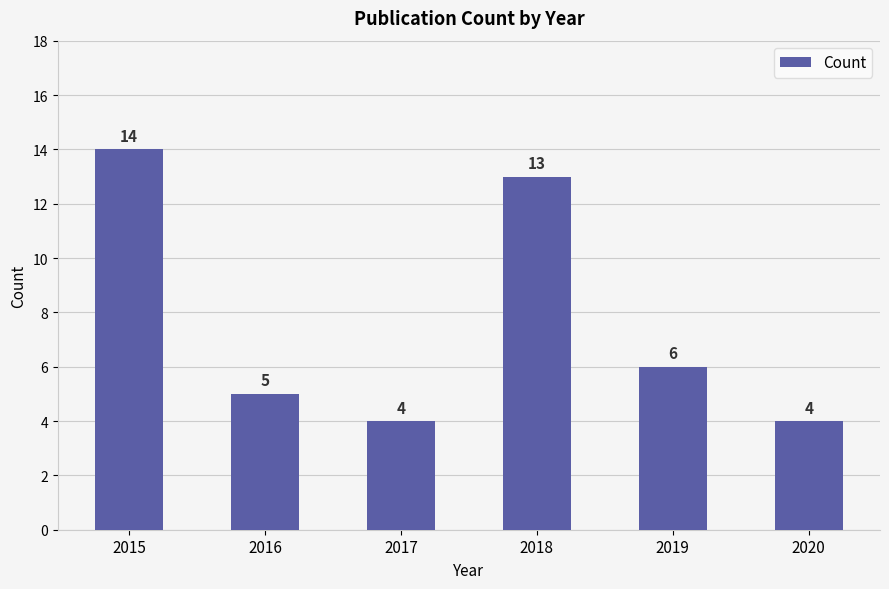

Read the value at 2019, to the nearest 10.

10